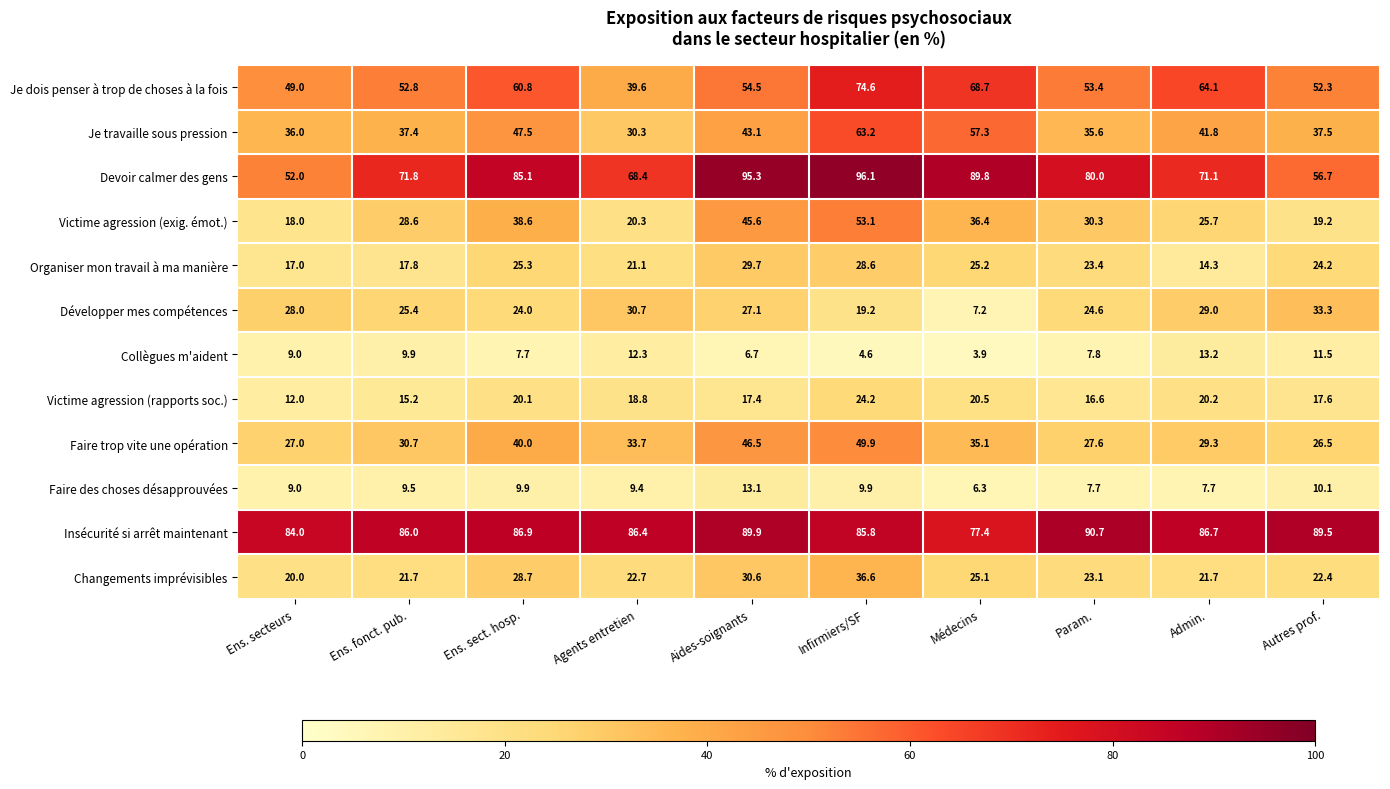

Between Ens. sect. hosp. and Infirmiers/SF, which series saw the biggest shift?

Je travaille sous pression